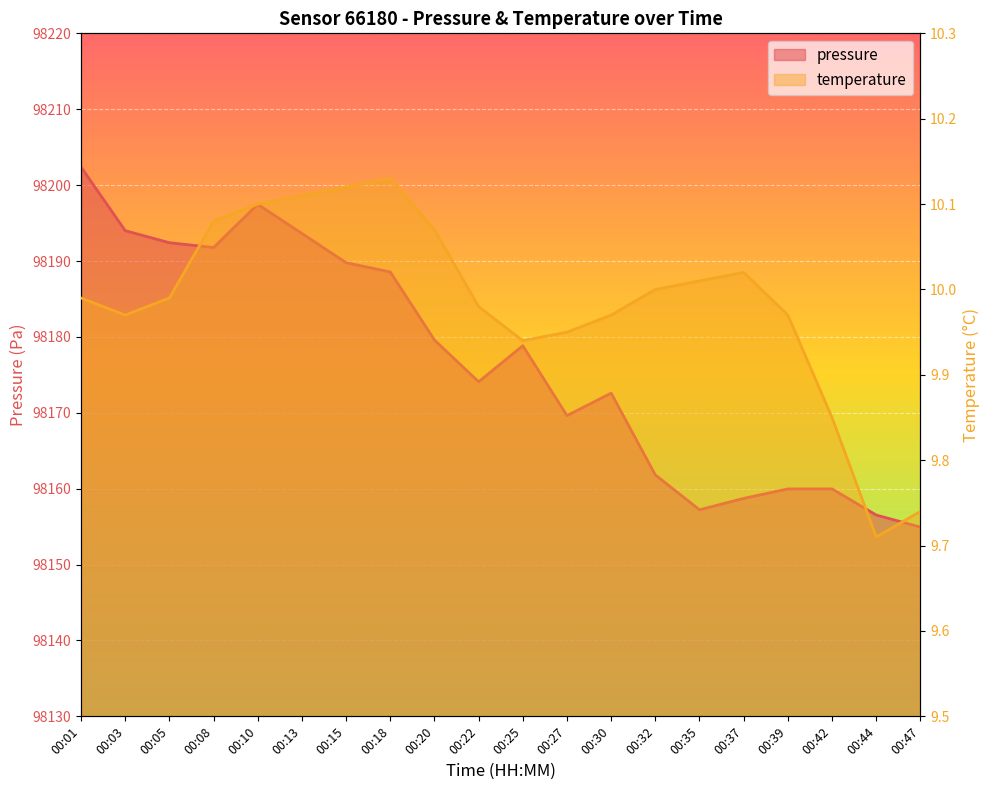

True or false: pressure has more than 1 interior local peaks.

True